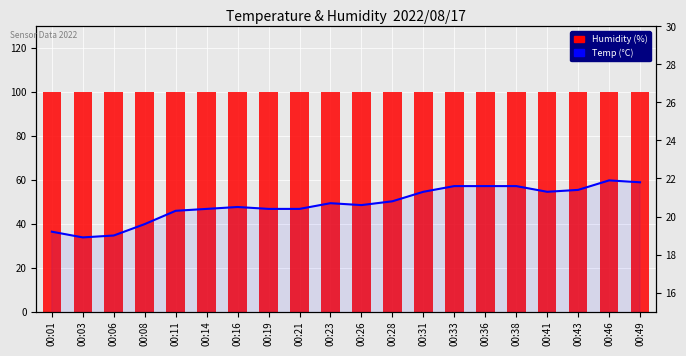

How many values in the Temp (°C) series exceed 20?

16